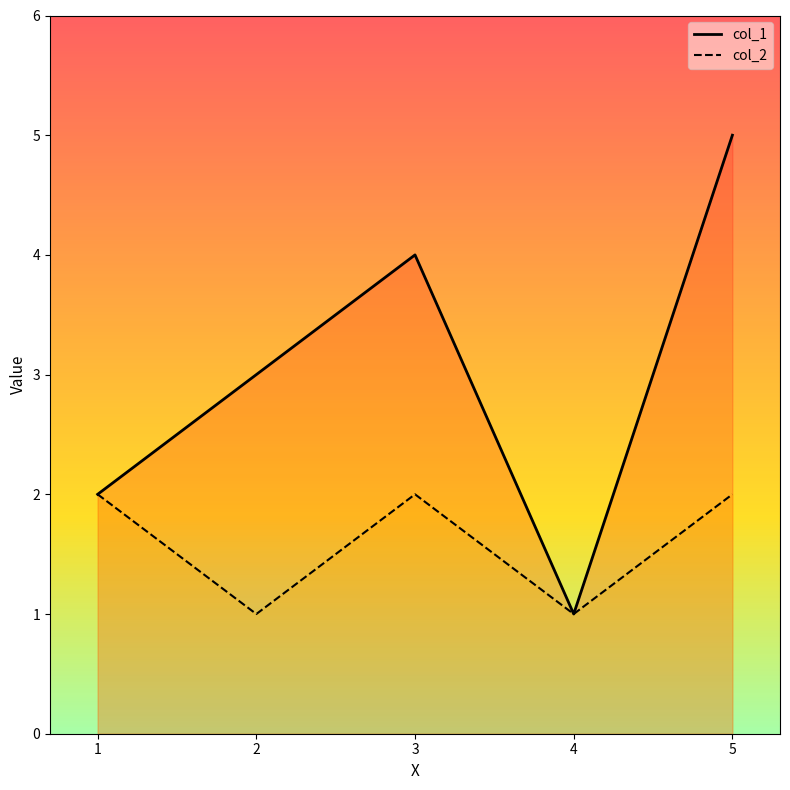

Where is the first local maximum for col_1?

3